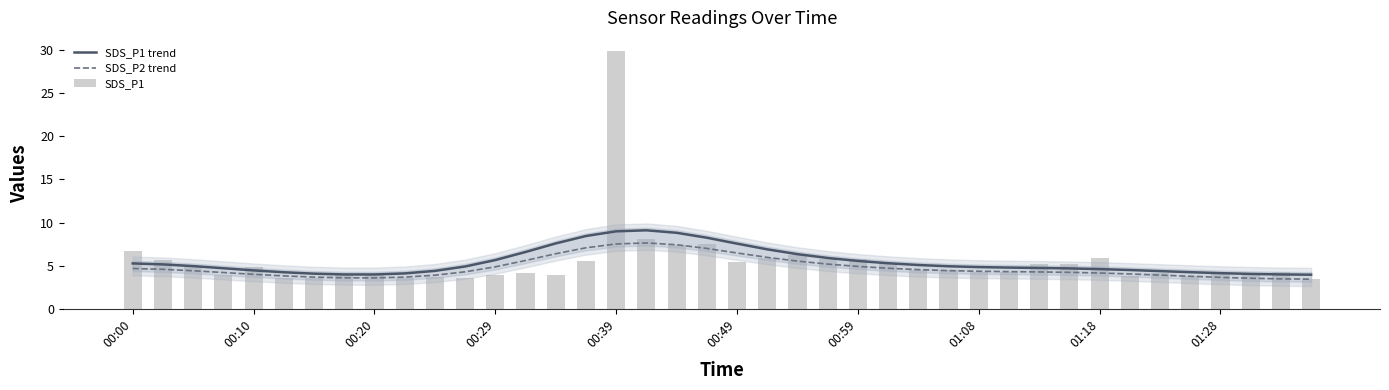

What are all the series names shown in the legend?

SDS_P1 trend, SDS_P2 trend, SDS_P1